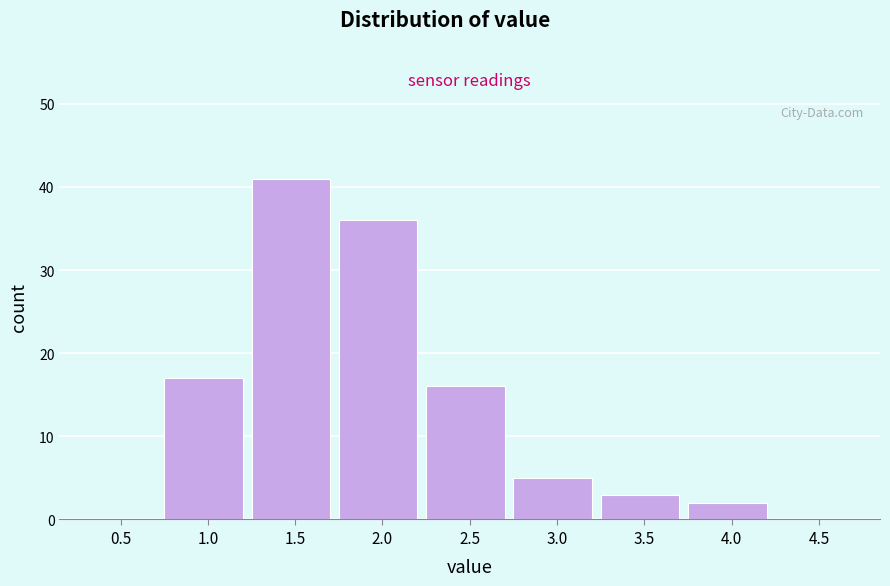

Reading left to right, transcribe all the data shown in this chart.

0.5=0	1.0=17	1.5=41	2.0=36	2.5=16	3.0=5	3.5=3	4.0=2	4.5=0